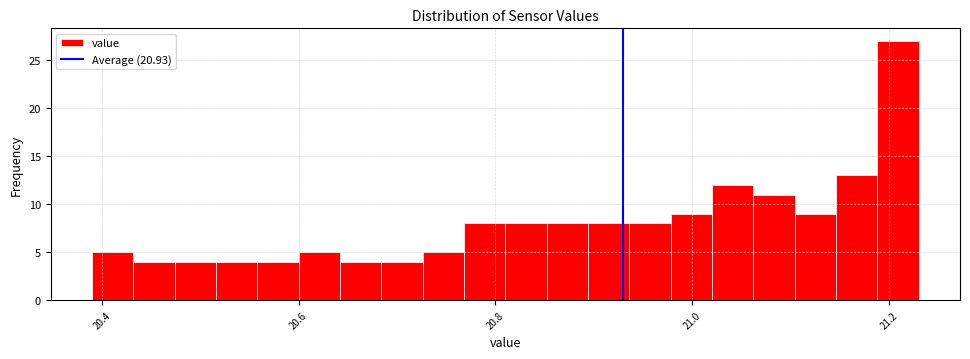

Around what value on the x-axis is the tallest bar? Give the approximate position of its centre, as read against the axis.

21.20